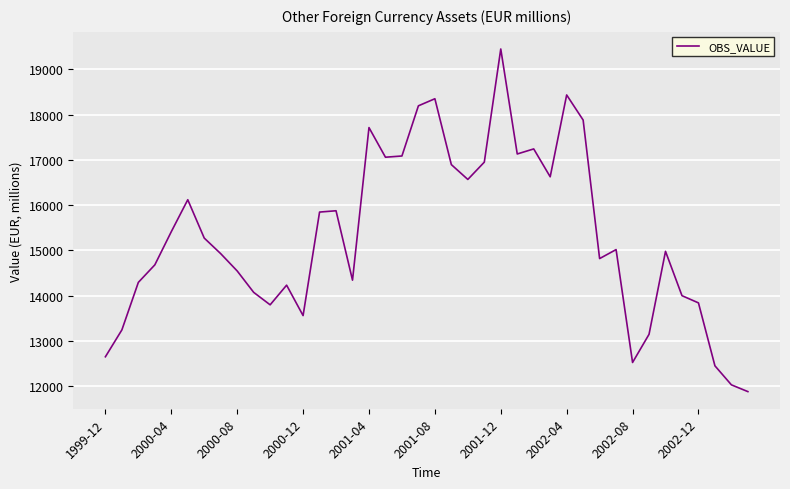

What is the minimum value shown in the chart?

11876.7